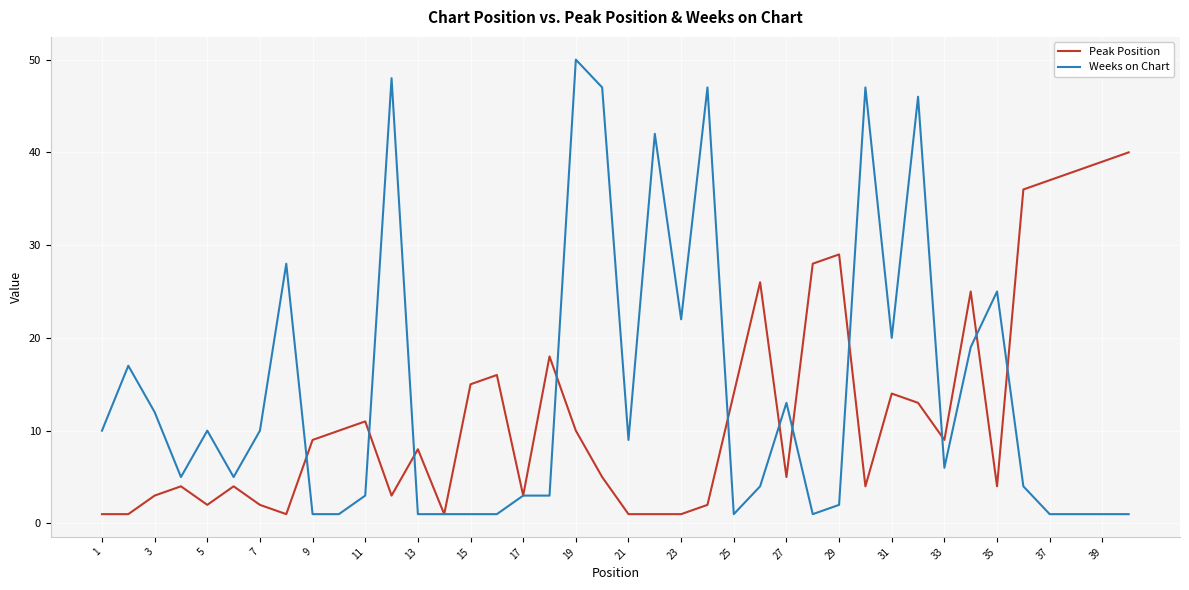

Rank the series by their maximum value, from highest to lowest.

Weeks on Chart, Peak Position